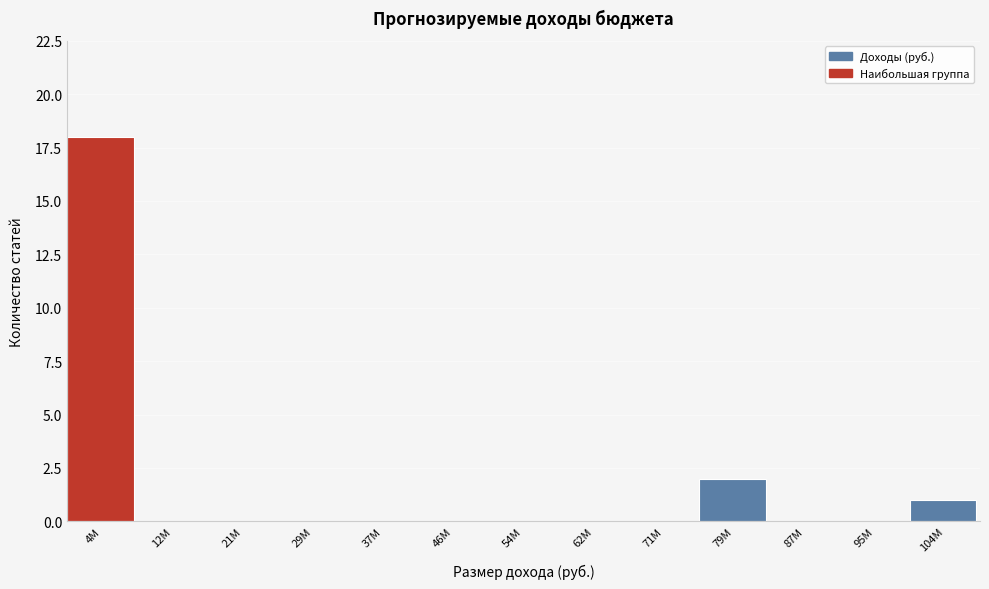

Reading left to right, transcribe all the data shown in this chart.

4M=18	12M=0	21M=0	29M=0	37M=0	46M=0	54M=0	62M=0	71M=0	79M=2	87M=0	95M=0	104M=1